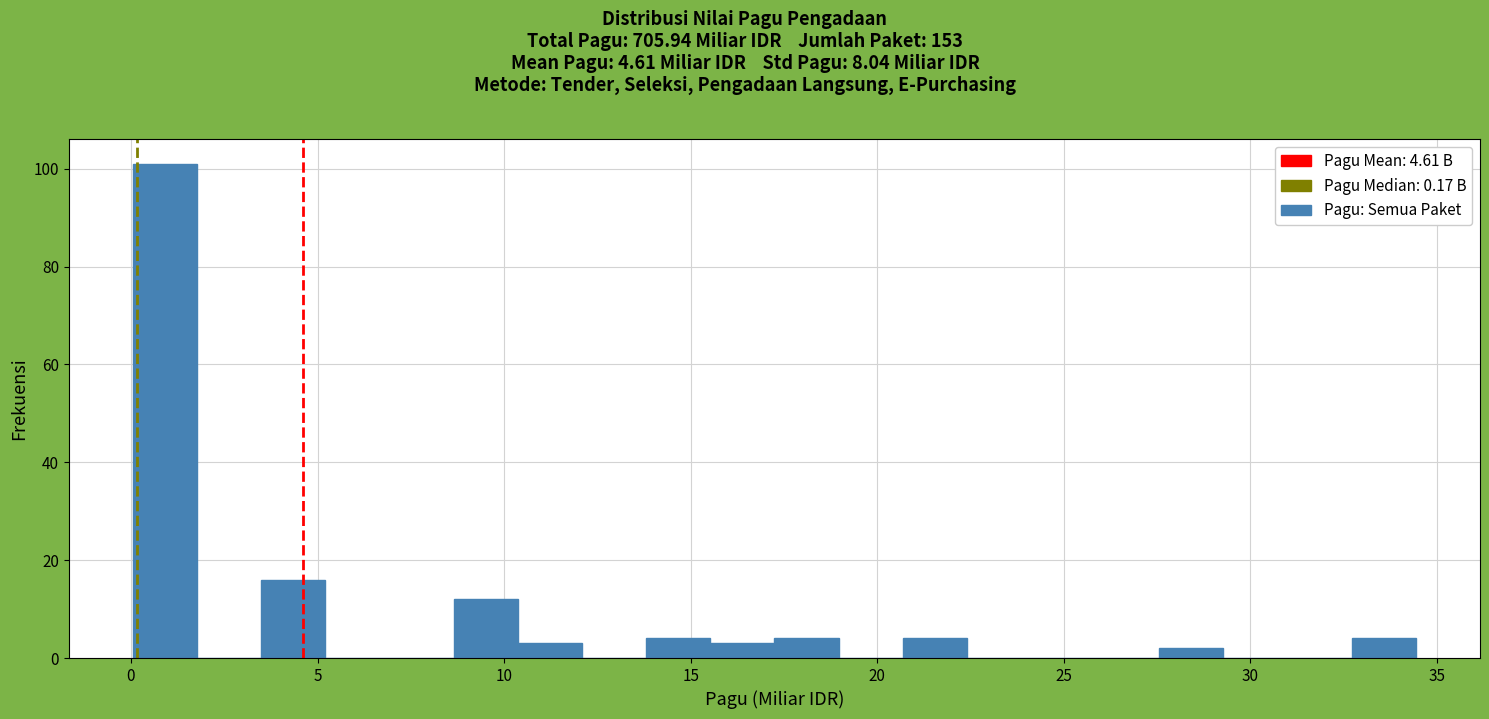

Read against the x-axis, roughly where is the centre of the tallest bar?

1.0